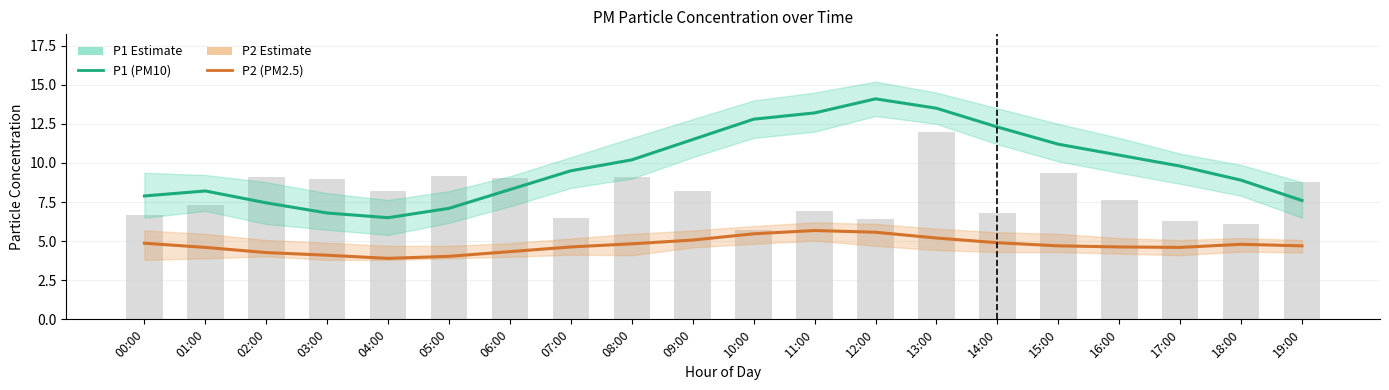

What is the difference between the P1 (PM10) values at 06:00 and 16:00?

2.2